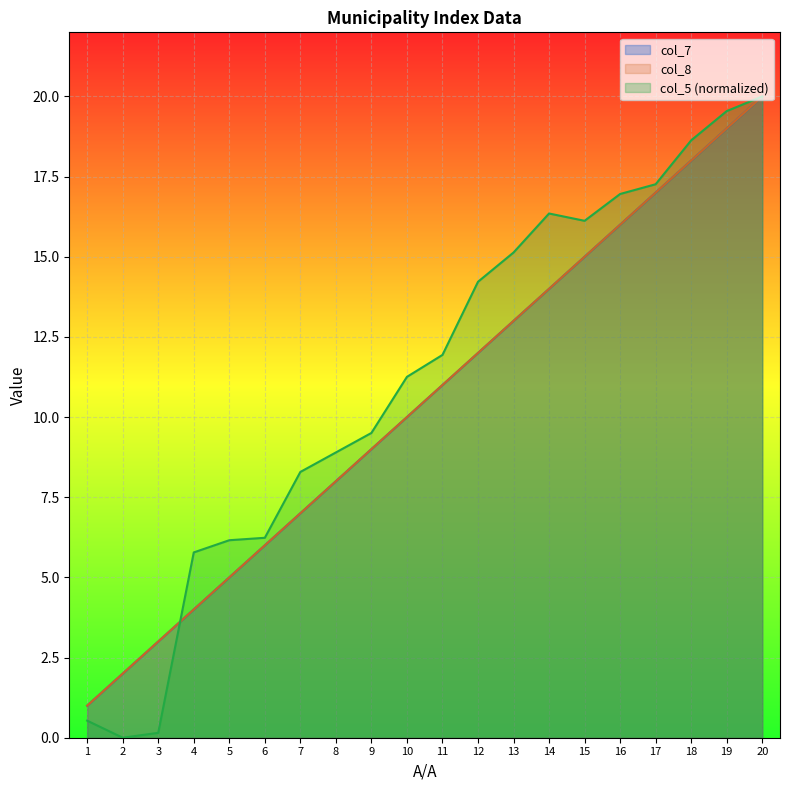

Rank the series by their maximum value, from lowest to highest.

col_7, col_8, col_5